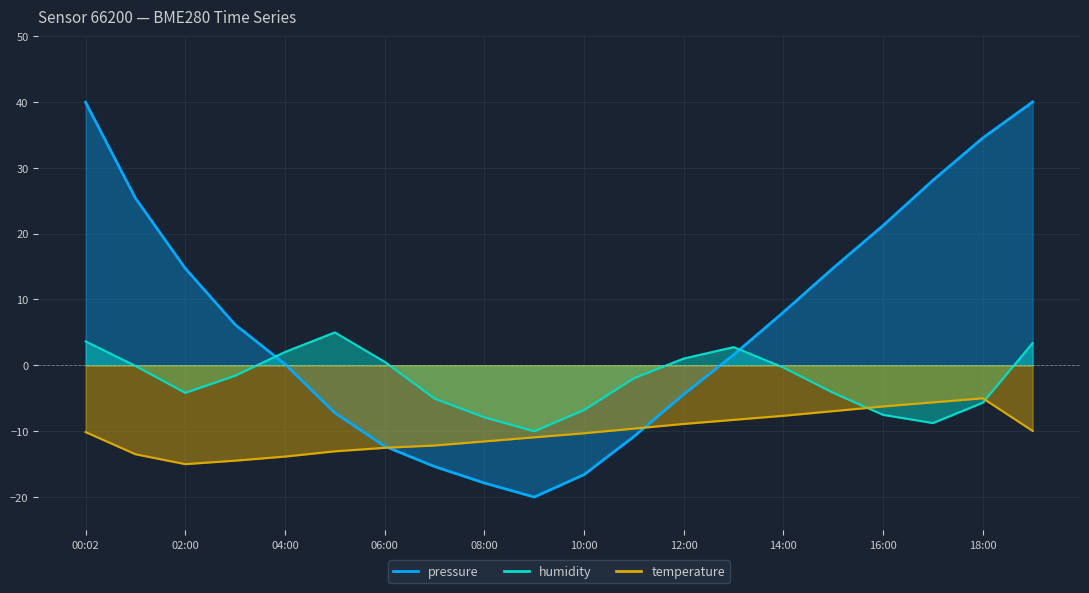

What are all the series names shown in the legend?

pressure, humidity, temperature